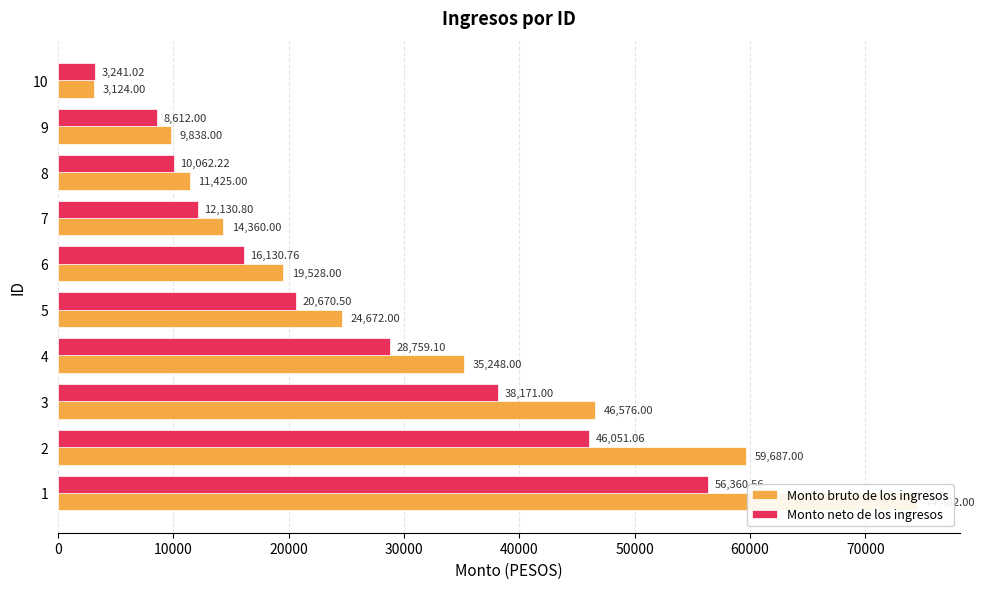

What position from the left is 0?

1